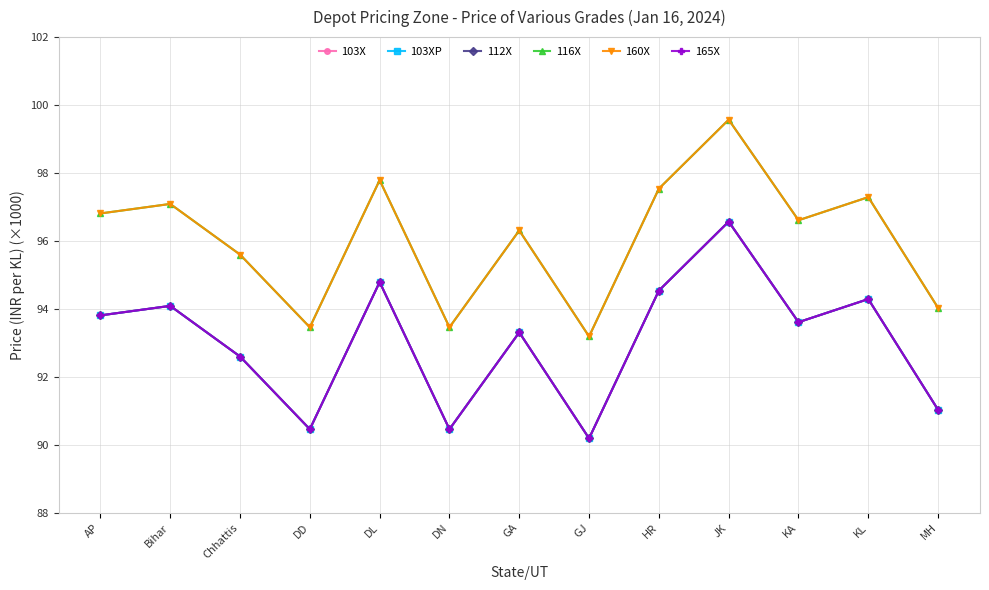

Reading left to right, transcribe all the data shown in this chart.

103X: 93.8	94.1	92.6	90.5	94.8	90.5	93.3	90.2	94.5	96.6	93.6	94.3	91.0
103XP: 93.8	94.1	92.6	90.5	94.8	90.5	93.3	90.2	94.5	96.6	93.6	94.3	91.0
112X: 93.8	94.1	92.6	90.5	94.8	90.5	93.3	90.2	94.5	96.6	93.6	94.3	91.0
116X: 96.8	97.1	95.6	93.5	97.8	93.5	96.3	93.2	97.5	99.6	96.6	97.3	94.0
160X: 96.8	97.1	95.6	93.5	97.8	93.5	96.3	93.2	97.5	99.6	96.6	97.3	94.0
165X: 93.8	94.1	92.6	90.5	94.8	90.5	93.3	90.2	94.5	96.6	93.6	94.3	91.0